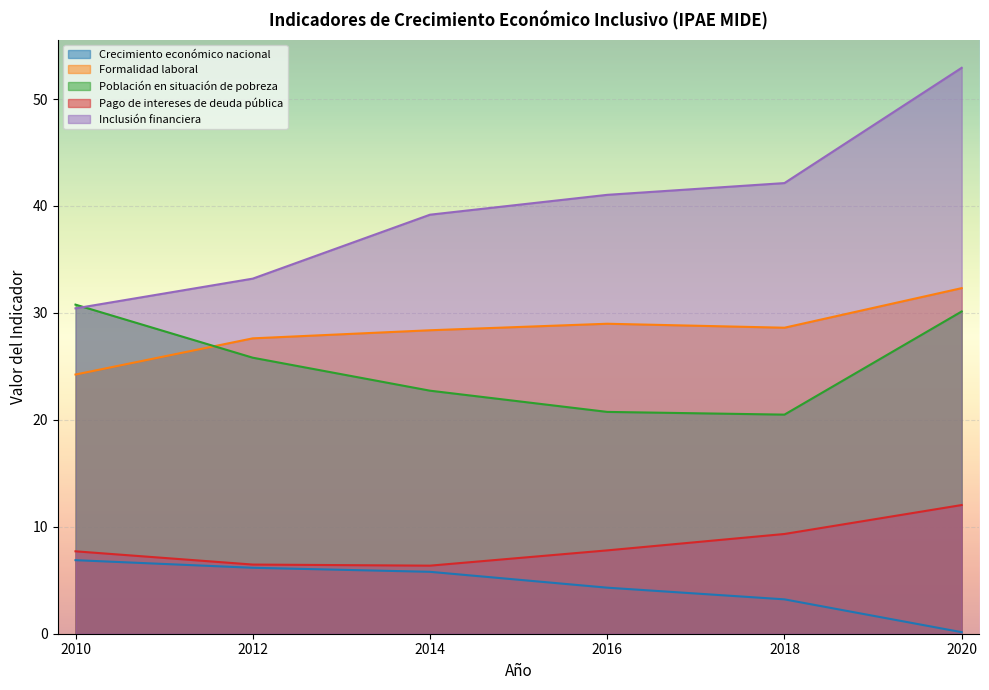

What is the difference between the maximum and minimum values in the Pago de intereses de deuda pública series?

5.7